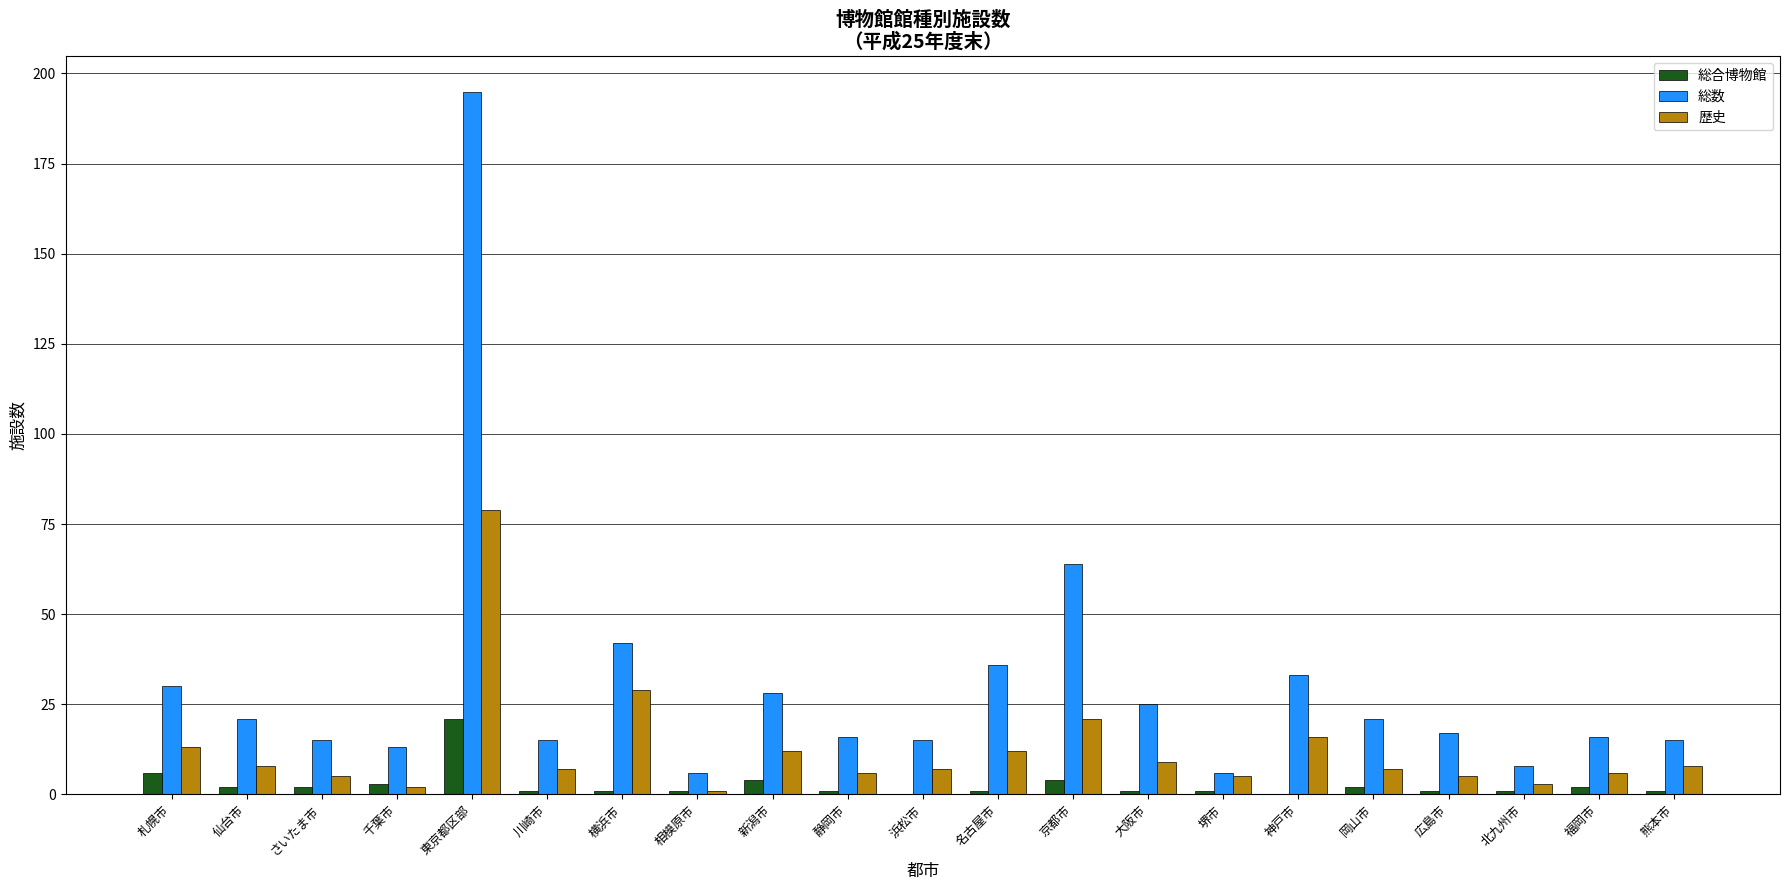

Which series has the largest total across all categories?

総数